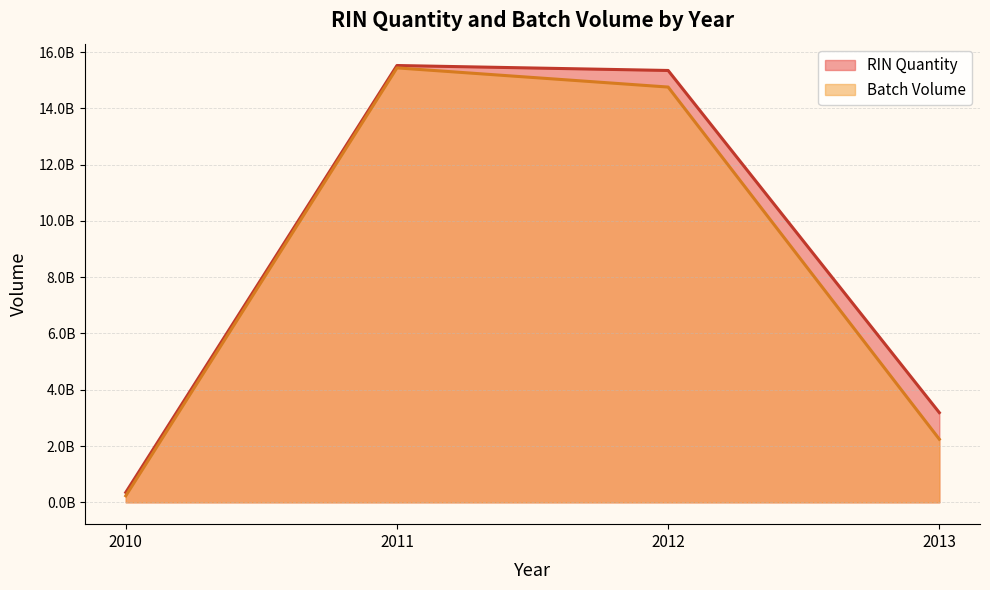

Rank the series by their maximum value, from highest to lowest.

RIN Quantity, Batch Volume